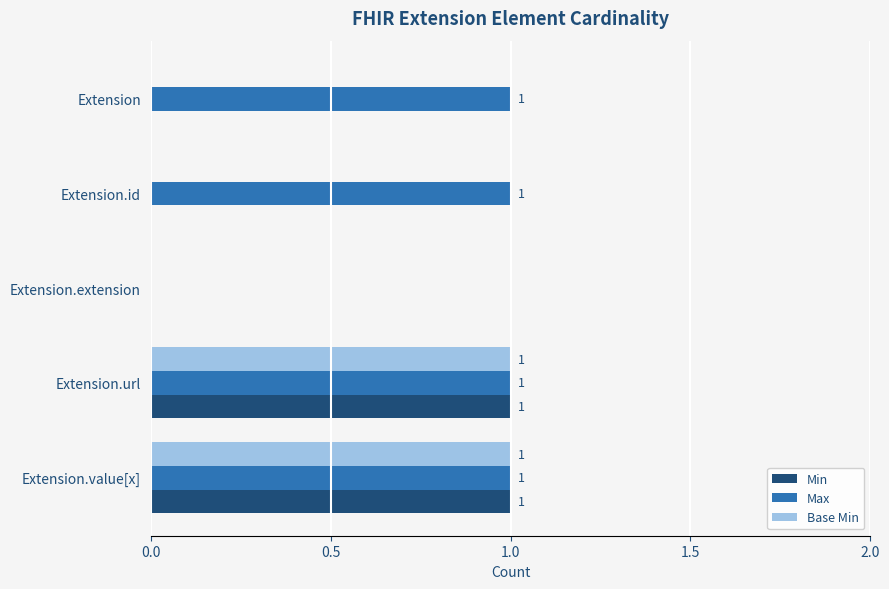

The value of Max at Extension is 2. True or false?

False